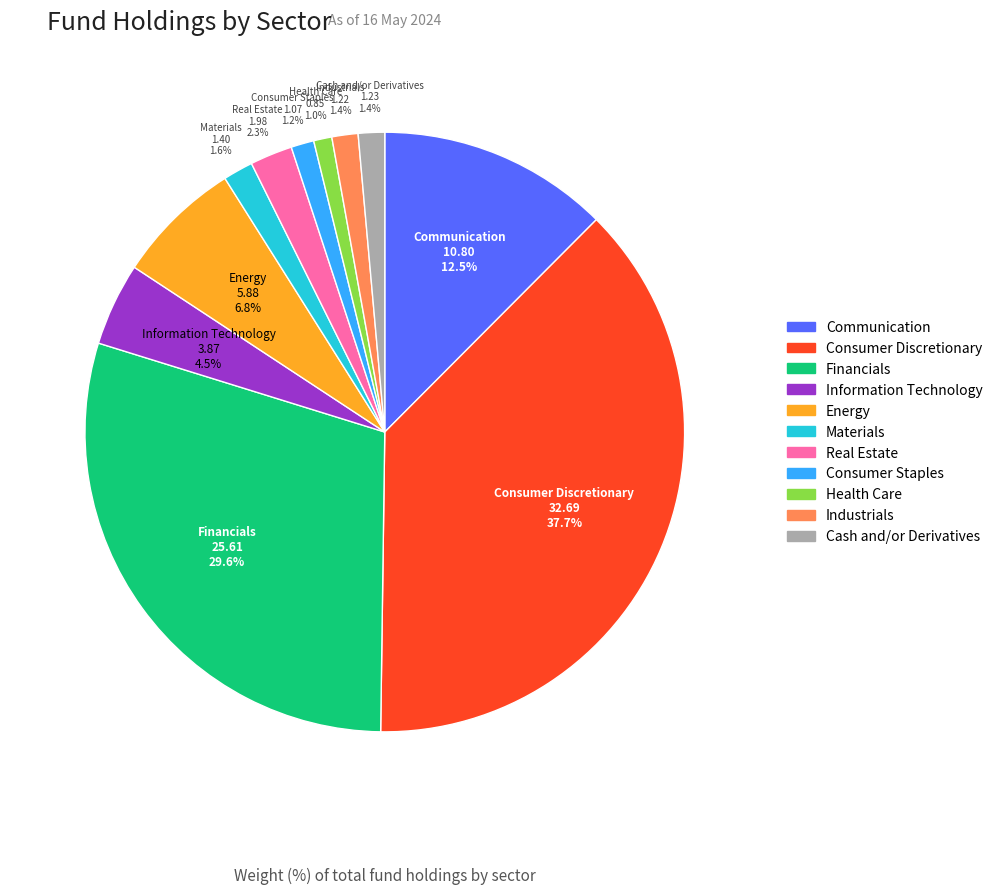

How many segments does this pie chart have?

11